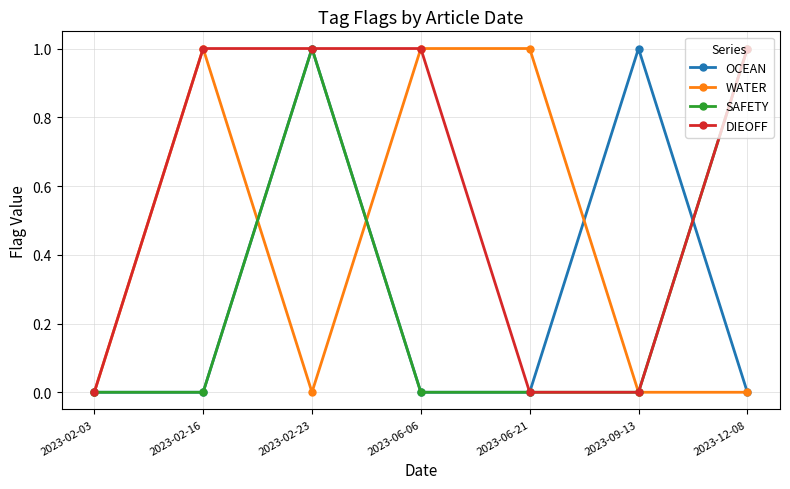

Is the value of DIEOFF at 2023-02-03 greater than the value of WATER at 2023-06-21?

No